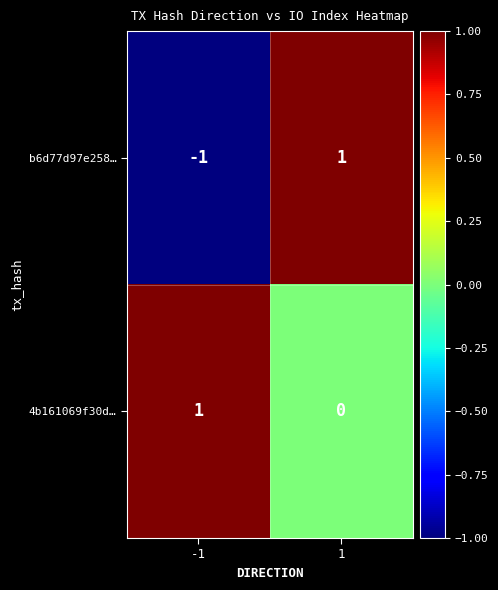

What is the spread (max minus min) of values at -1?

2